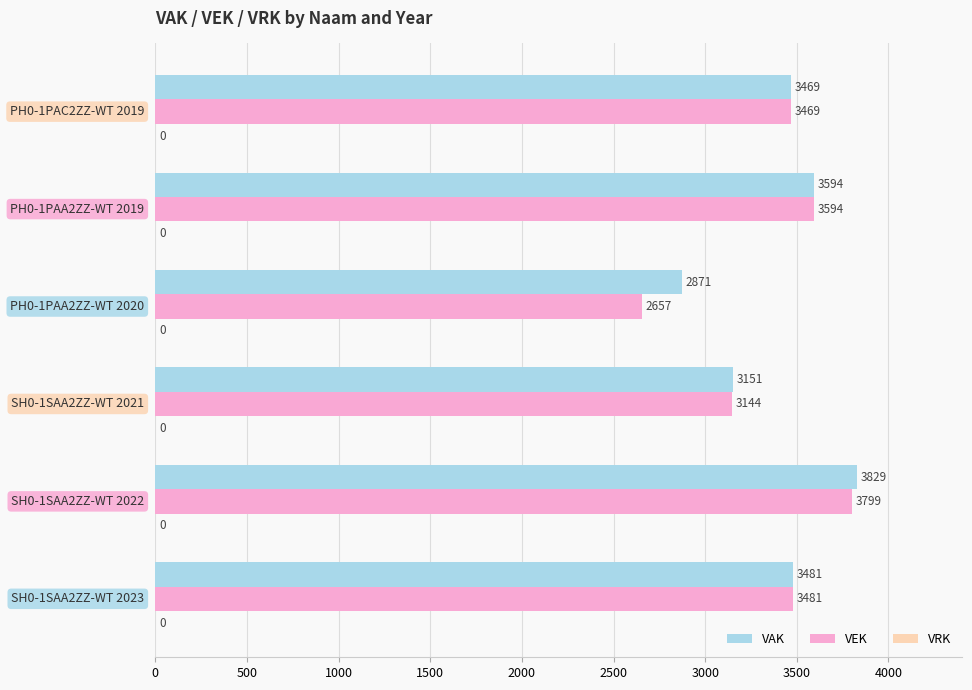

What is the difference between the second highest and second lowest values in the VAK series?

443